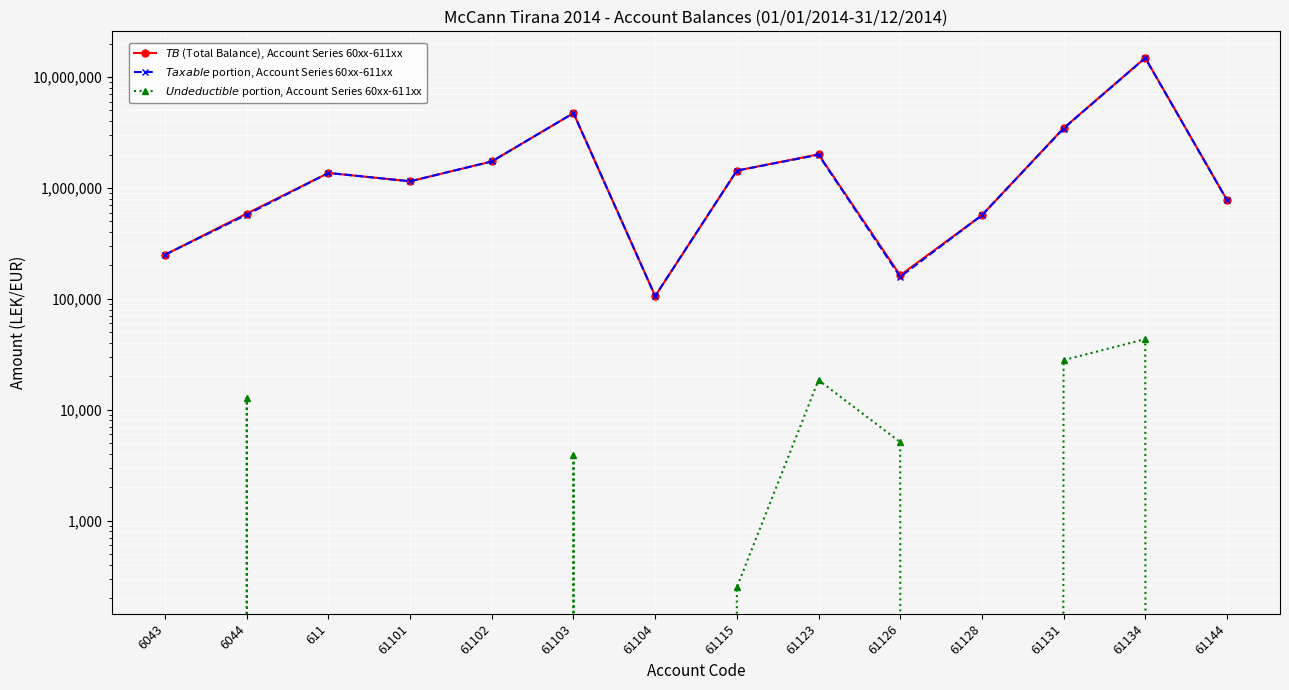

The value of $Undeductible$ portion, Account Series 60xx-611xx at 6043 is 22023.2. True or false?

False